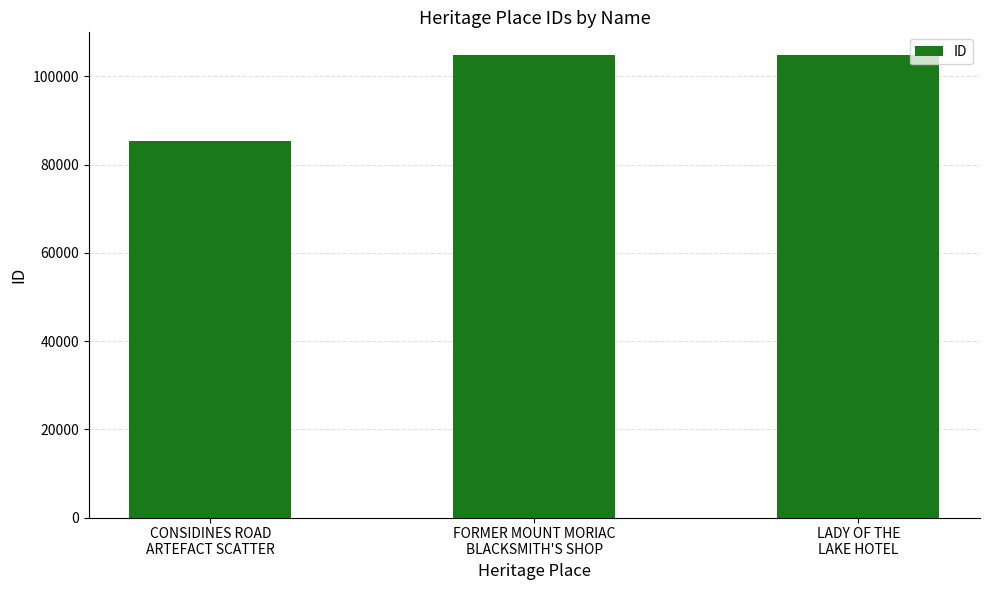

What is the difference between the values at FORMER MOUNT MORIAC
BLACKSMITH'S SHOP and LADY OF THE
LAKE HOTEL?

11